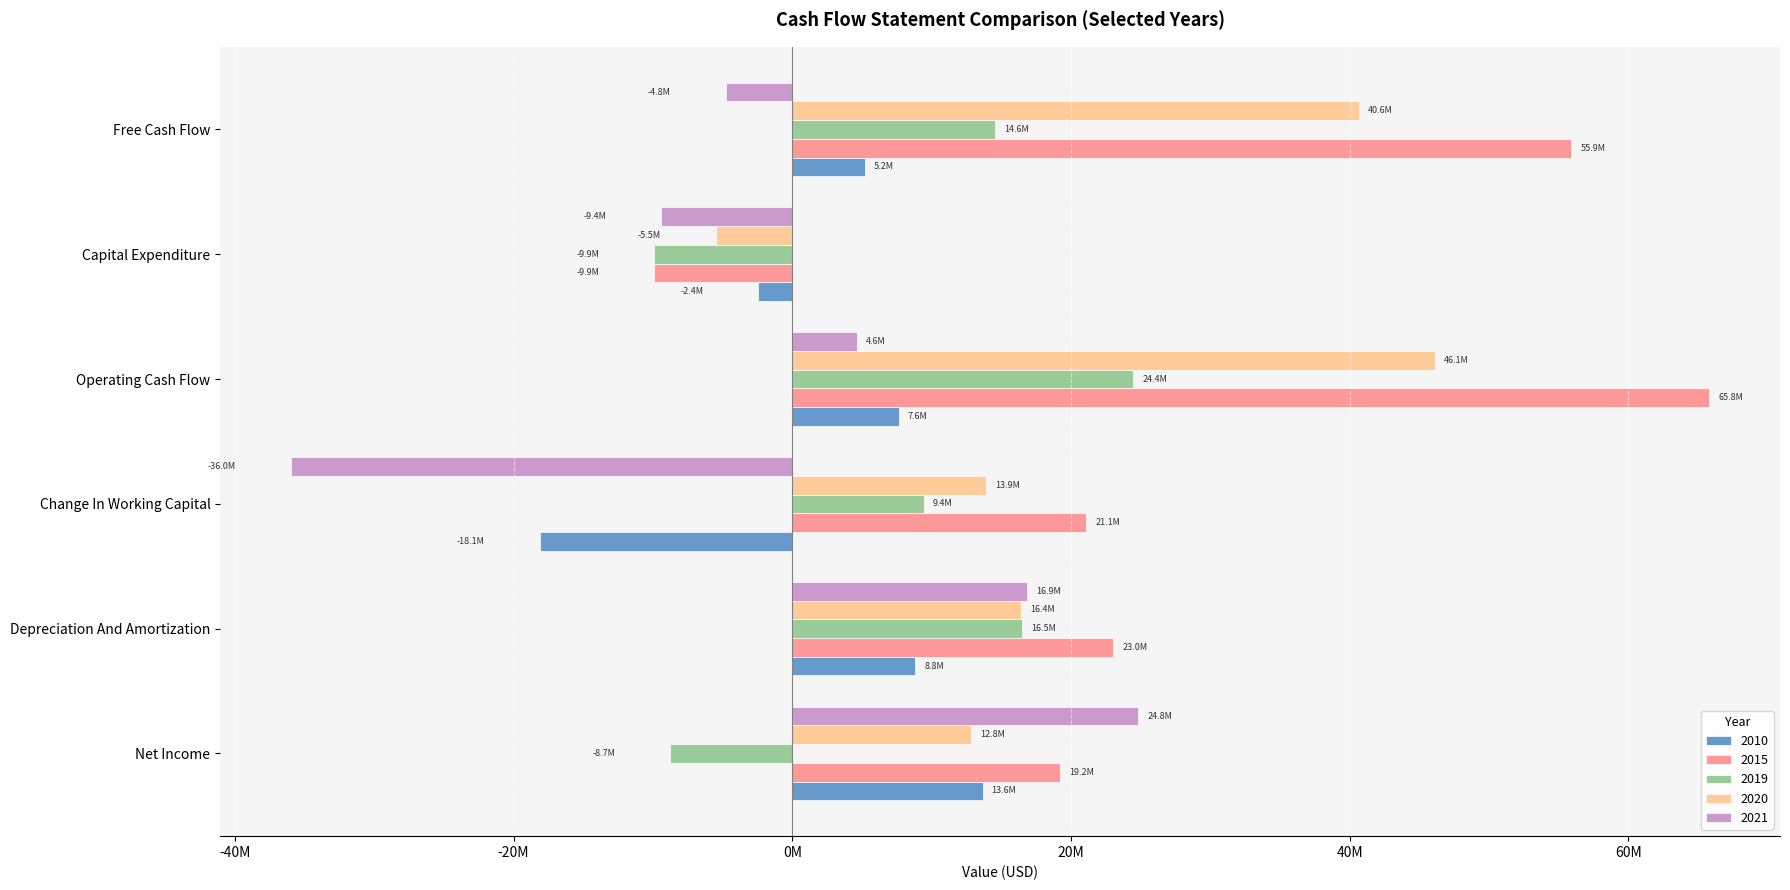

Is the value of 2020 at Net Income greater than the value of 2019 at Change In Working Capital?

Yes